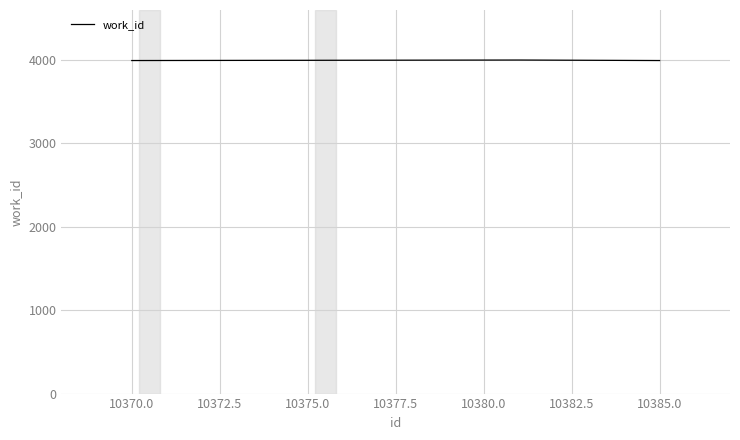

What is the smallest value displayed?

3994